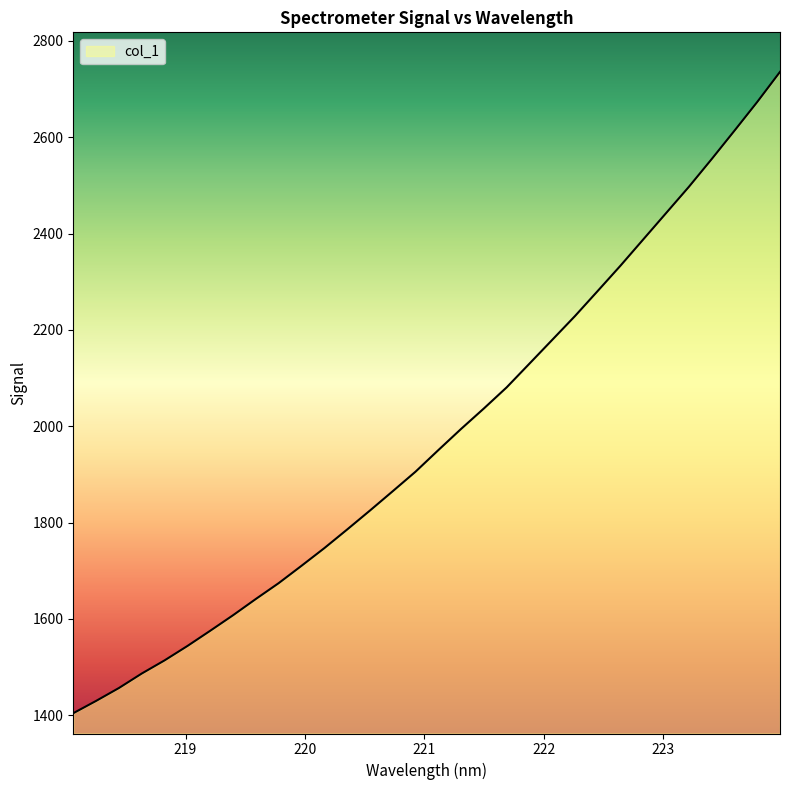

What is the greatest value displayed?

2735.6